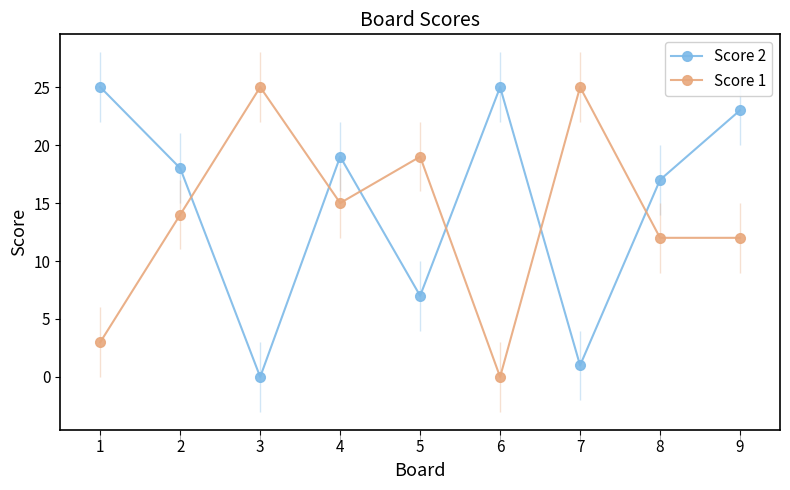

Between which two adjacent categories do Score 2 and Score 1 first intersect?

2 and 3